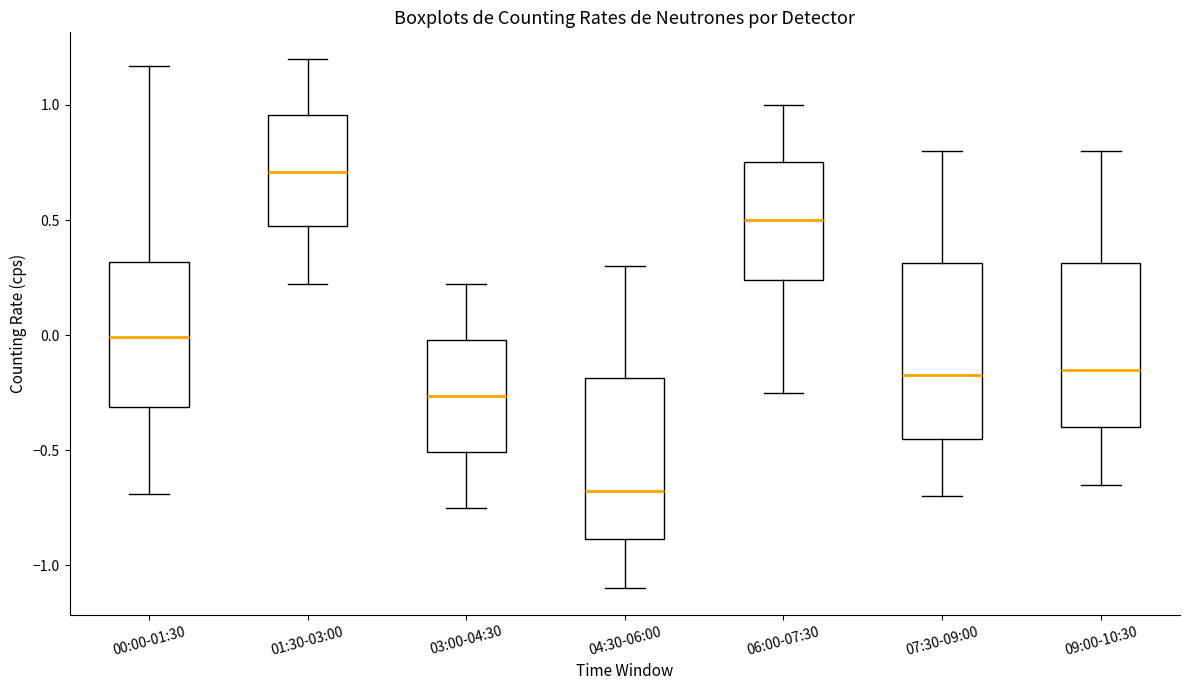

Reading left to right, read every box against the y-axis: the position of its median line, the range the box covers, and the ends of its whiskers. The values are not printed on the chart, so give them approximately, as read against the axis.

00:00-01:30: median 0.00, box -0.30 to 0.30, whiskers -0.70 to 1.15
01:30-03:00: median 0.70, box 0.45 to 0.95, whiskers 0.20 to 1.20
03:00-04:30: median -0.25, box -0.50 to 0.00, whiskers -0.75 to 0.20
04:30-06:00: median -0.65, box -0.90 to -0.20, whiskers -1.10 to 0.30
06:00-07:30: median 0.50, box 0.25 to 0.75, whiskers -0.25 to 1.00
07:30-09:00: median -0.15, box -0.45 to 0.30, whiskers -0.70 to 0.80
09:00-10:30: median -0.15, box -0.40 to 0.30, whiskers -0.65 to 0.80